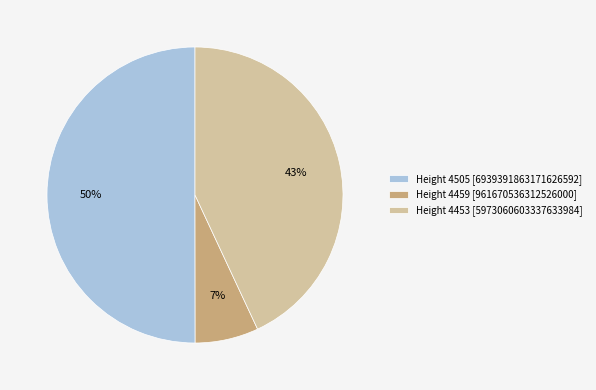

Which has a higher value, Height 4459 [961670536312526000] or Height 4453 [5973060603337633984]?

Height 4453 [5973060603337633984]